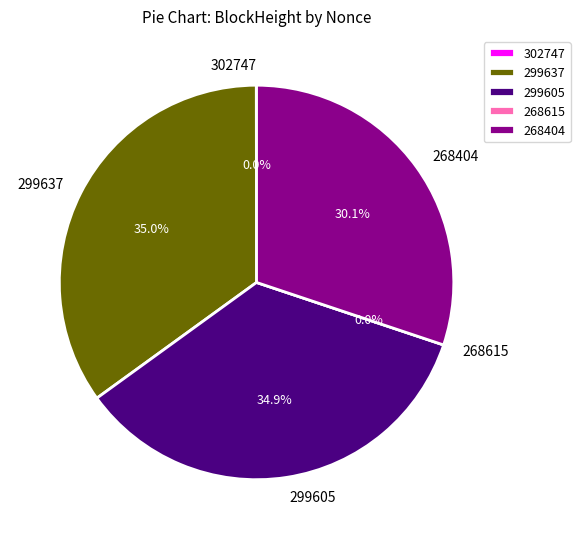

Rank the categories by value from highest to lowest.

299637, 299605, 268404, 302747, 268615